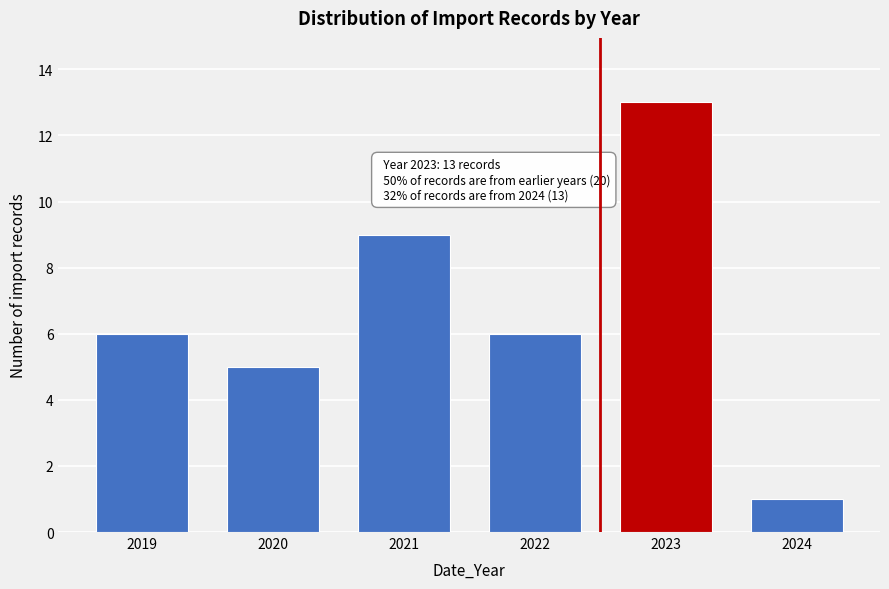

Reading left to right, transcribe all the data shown in this chart.

6	5	9	6	13	1